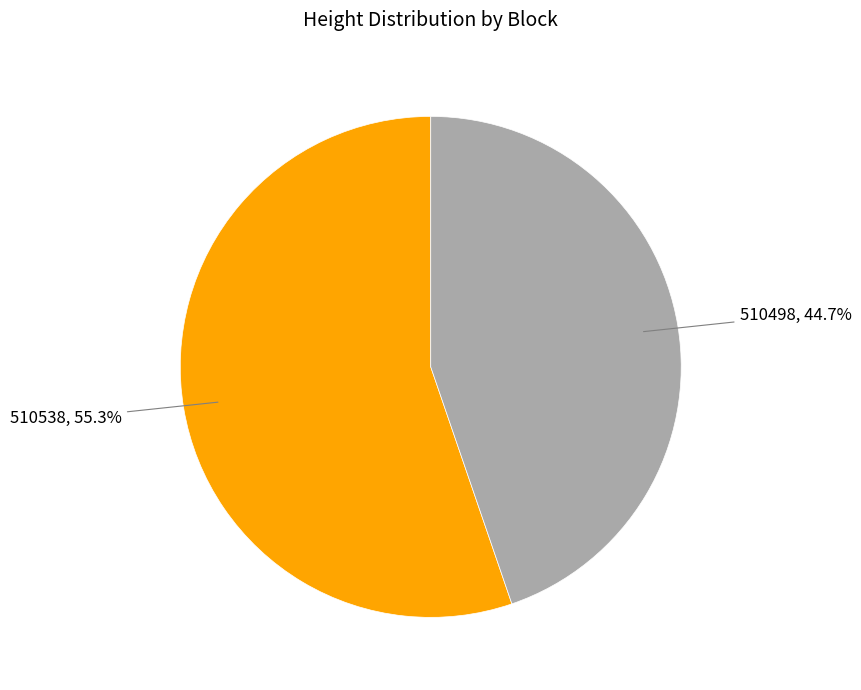

What is the ratio of the value at 510498 to the value at 510538?

0.8